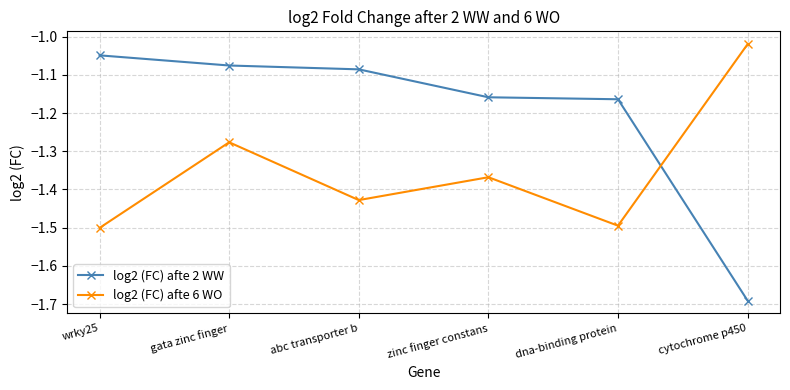

Which category has the highest value in the log2 (FC) afte 2 WW series?

wrky25